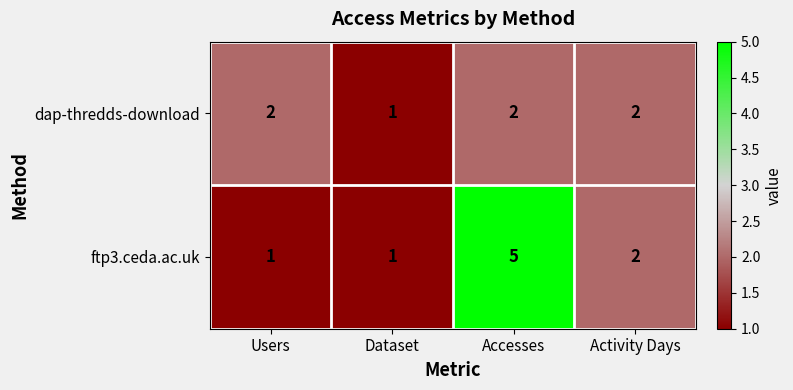

Is it true that dap-thredds-download equals 3 at Activity Days?

False